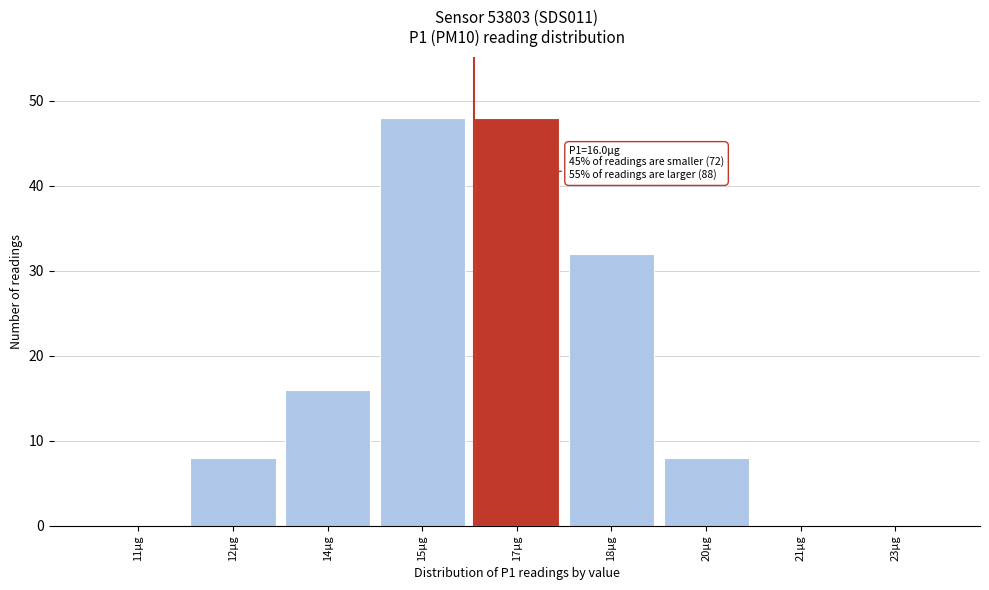

Reading left to right, extract all data points from this chart.

11µg=0	12µg=8	14µg=16	15µg=48	17µg=48	18µg=32	20µg=8	21µg=0	23µg=0